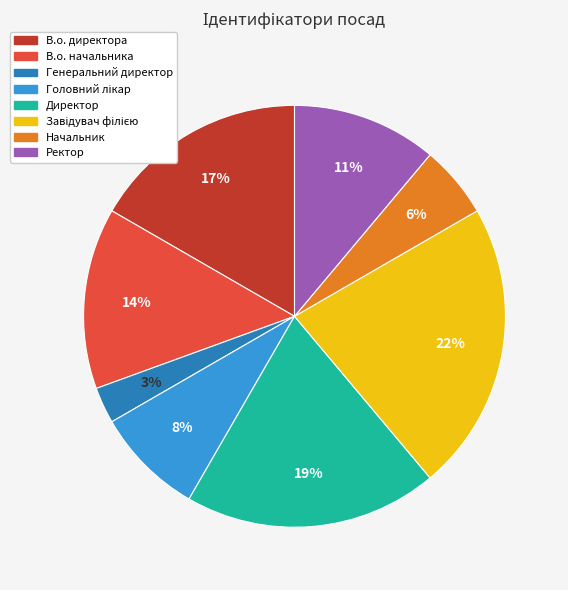

To the nearest percent, what portion does Начальник represent?

6%